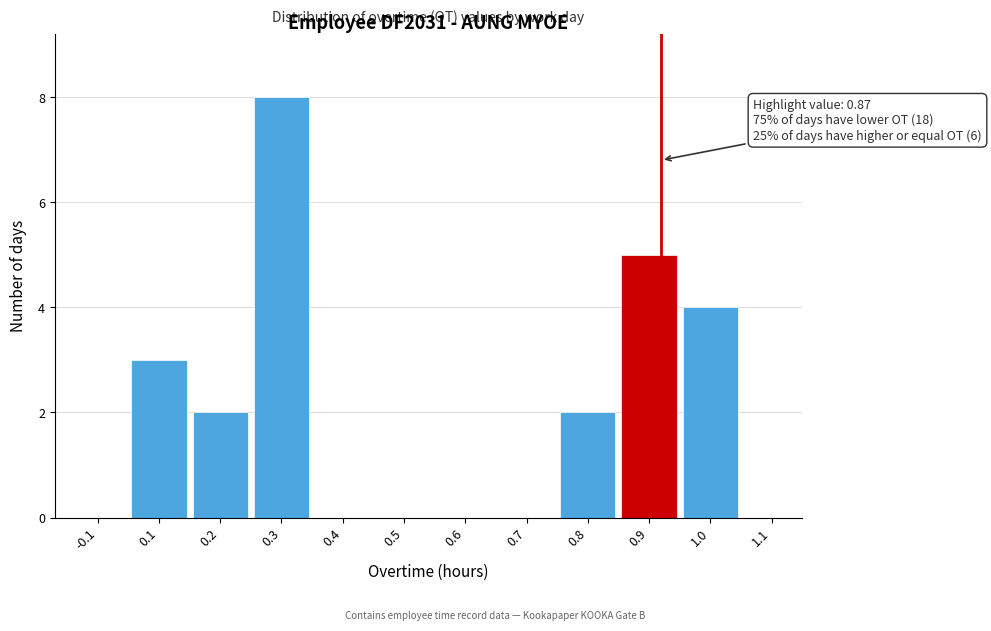

Reading left to right, transcribe all the data shown in this chart.

-0.1=0	0.1=3	0.2=2	0.3=8	0.4=0	0.5=0	0.6=0	0.7=0	0.8=2	0.9=5	1.0=4	1.1=0